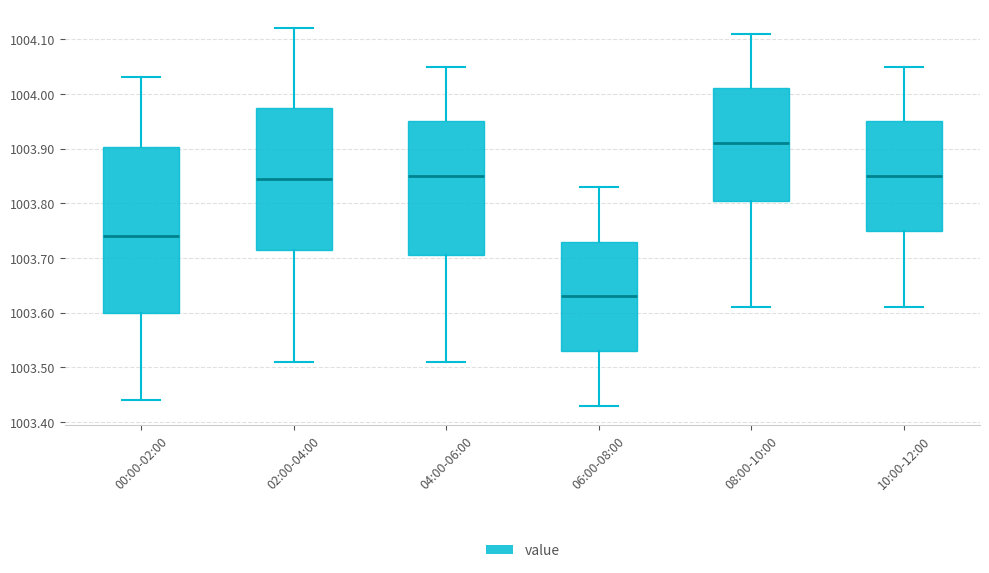

Comparing the boxes themselves (not the whiskers), which one is the tallest?

00:00-02:00